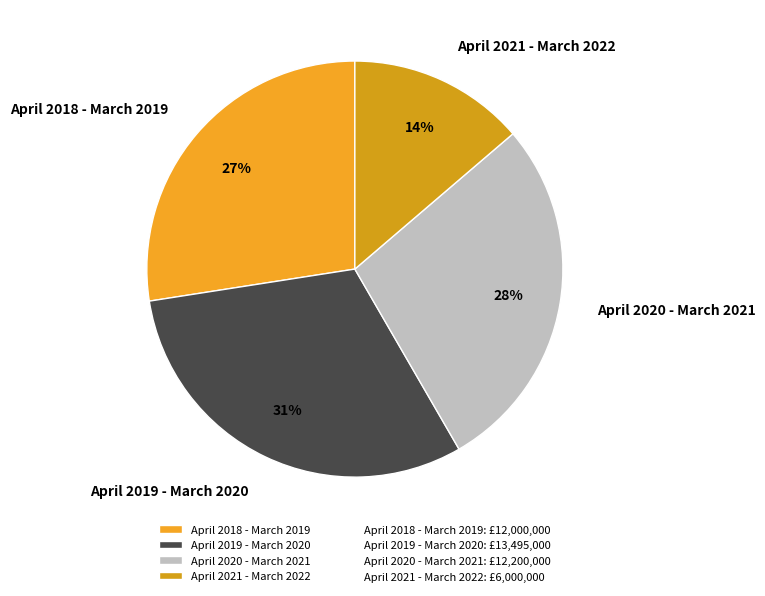

What is the smallest slice in the pie chart?

April 2021 - March 2022